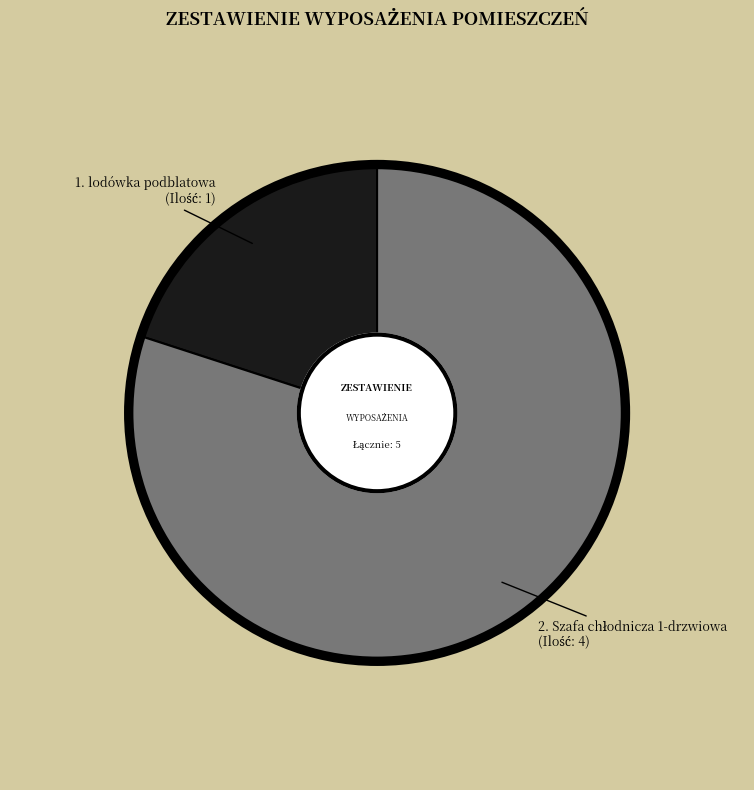

Does any single category account for the majority?

Yes